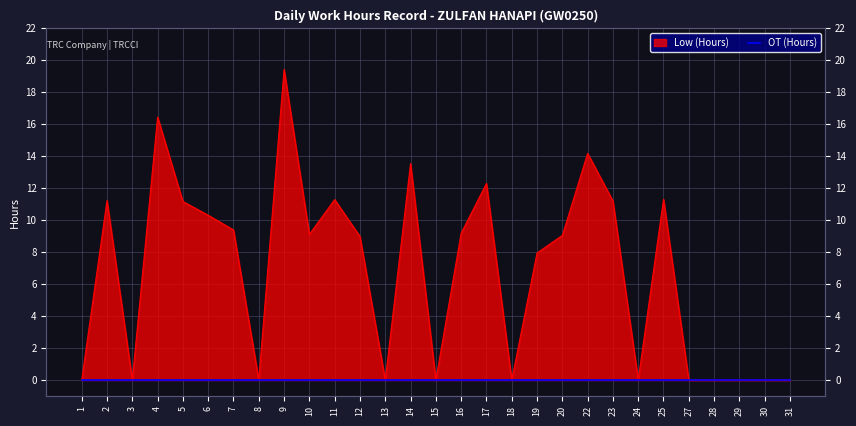

List the labels in order of value, smallest first.

1, 3, 8, 13, 15, 18, 24, 27, 28, 29, 30, 31, 19, 12, 20, 10, 16, 7, 6, 5, 23, 2, 11, 25, 17, 14, 22, 4, 9